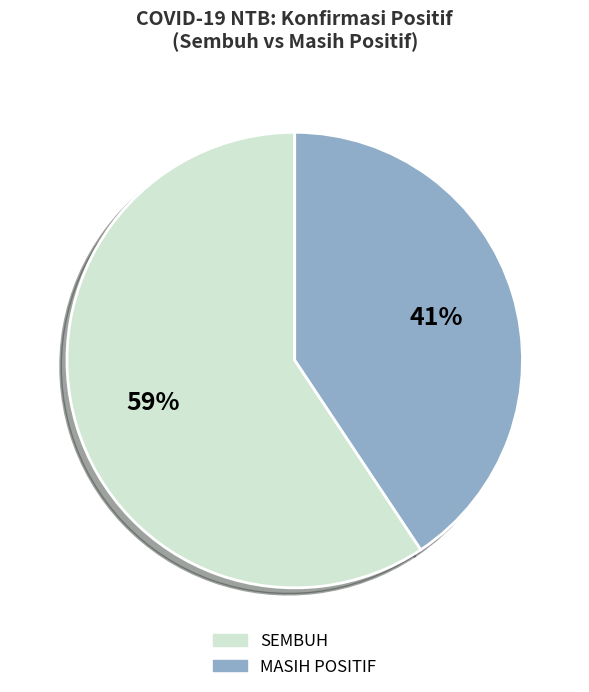

How many segments does this pie chart have?

2